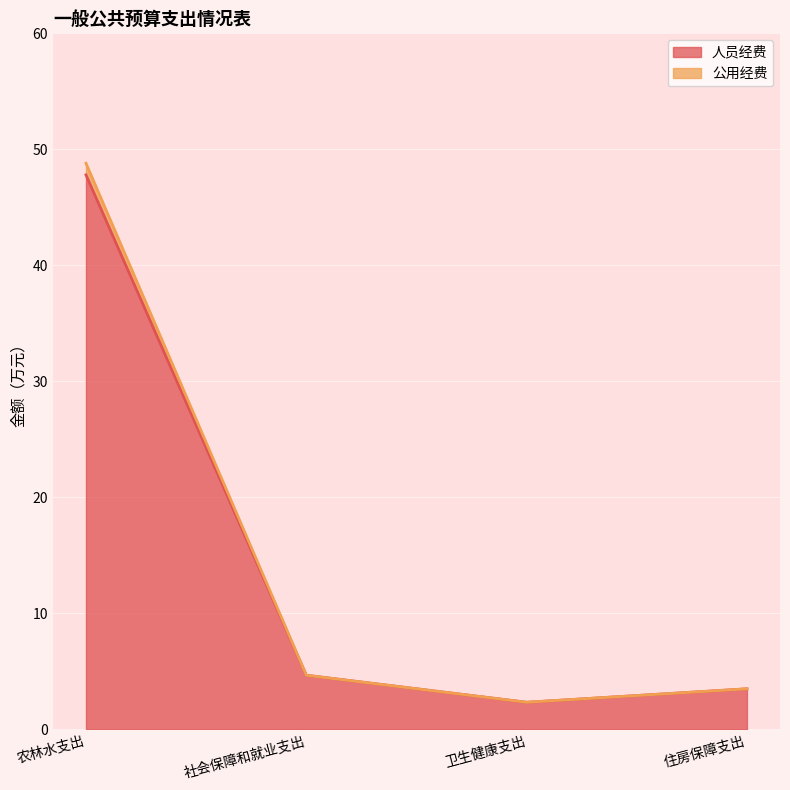

At how many categories does at least one series exceed 21?

1